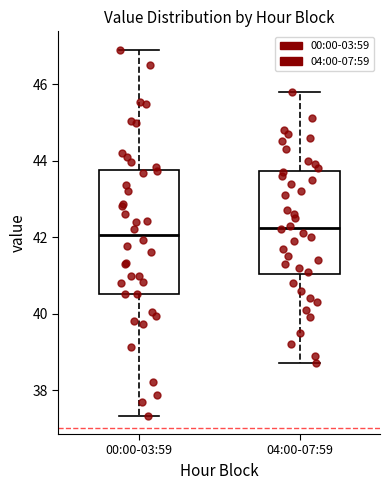

Reading left to right, transcribe this box plot: for each box, give where its median line is, the range the box spans, and where its two whiskers end, as read against the y-axis. The values are not printed on the chart, so give them approximately, as read against the axis.

00:00-03:59: median 42.0, box 40.6 to 43.8, whiskers 37.4 to 47.0
04:00-07:59: median 42.2, box 41.0 to 43.8, whiskers 38.8 to 45.8